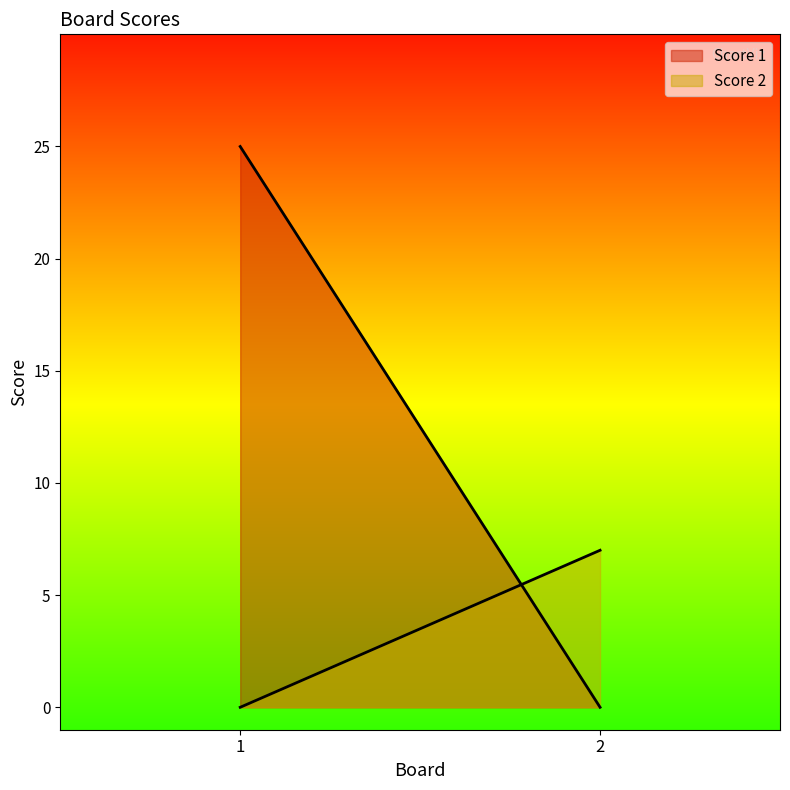

List the labels in order of Score 1 value, smallest first.

2, 1